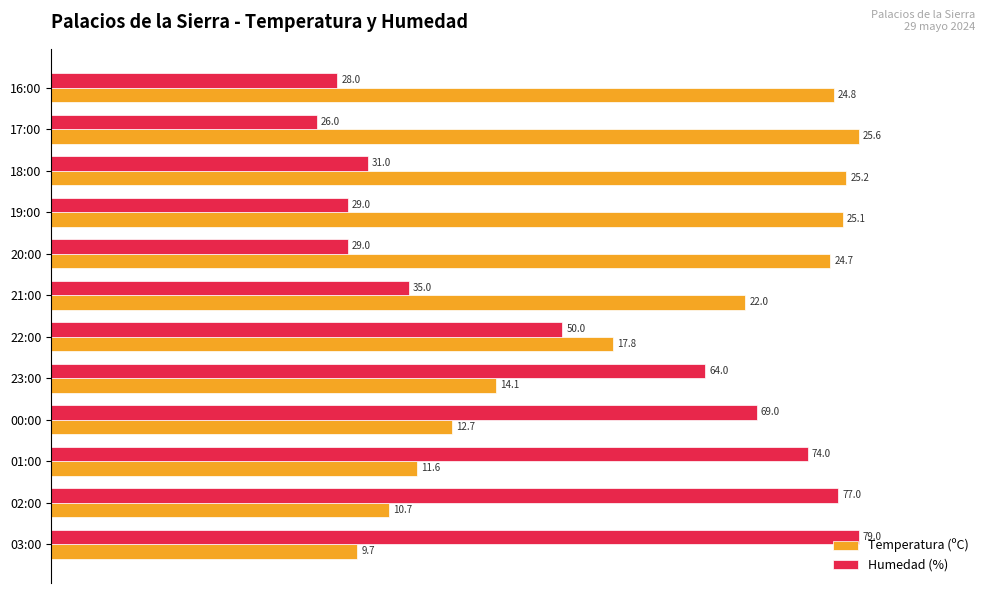

What are all the series names shown in the legend?

Temperatura (ºC), Humedad (%)